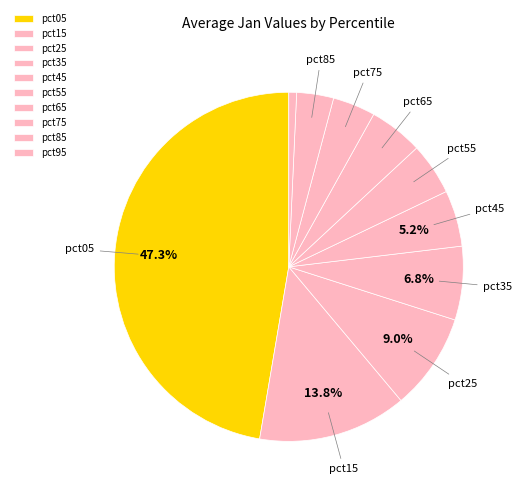

Count the number of slices in the pie.

10